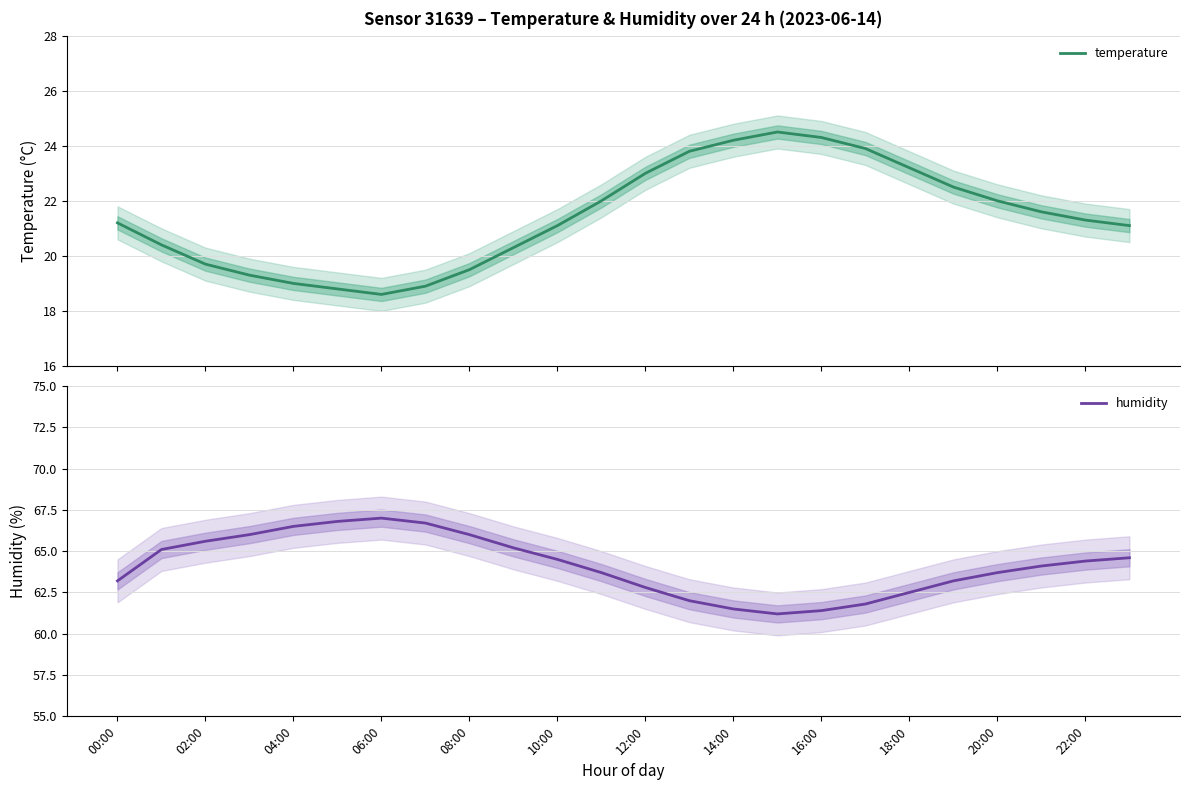

Is it true that humidity equals 23.0 at 22:00?

False